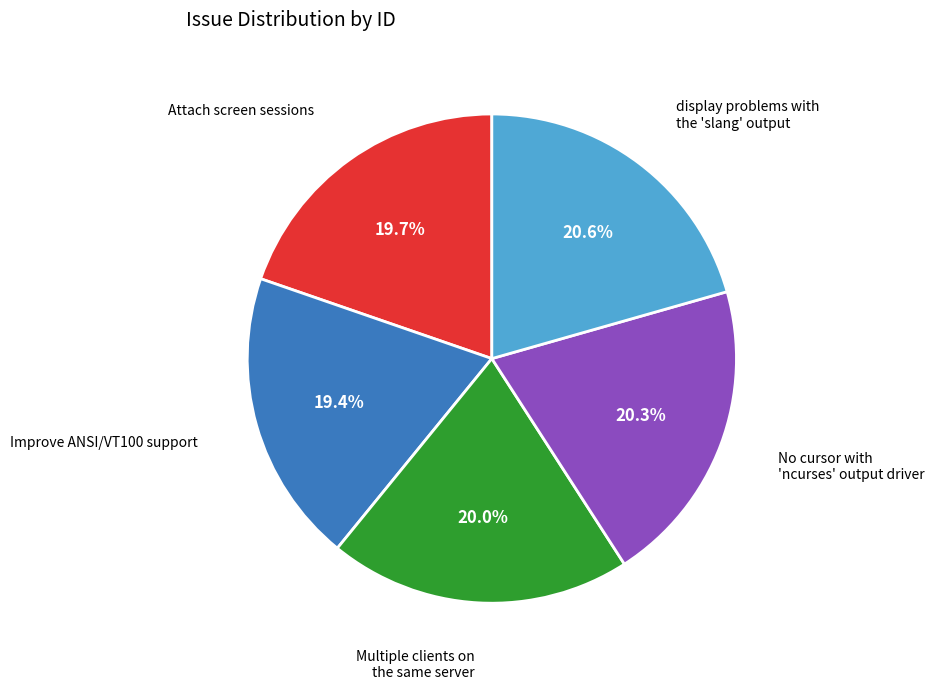

Is there any slice that represents more than half of the pie?

No